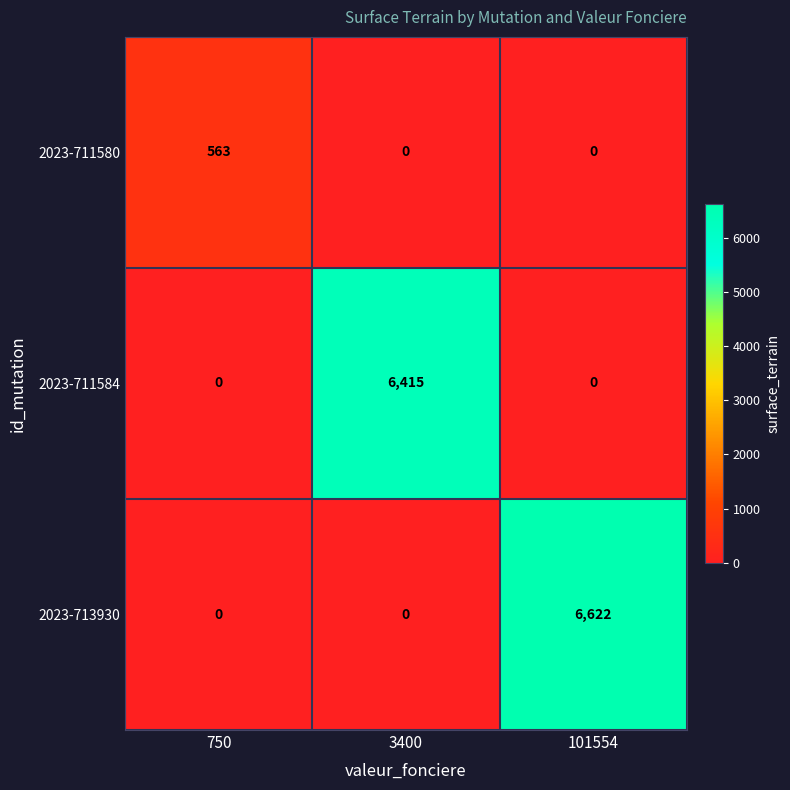

What is the difference between the maximum and minimum values in the 2023-713930 series?

6622